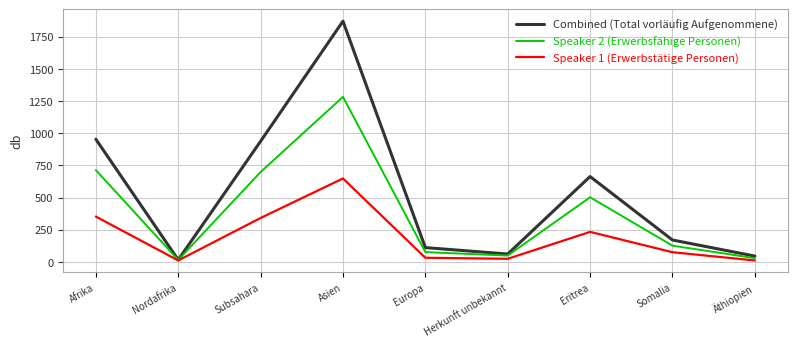

Which label corresponds to the largest value in the chart?

Asien